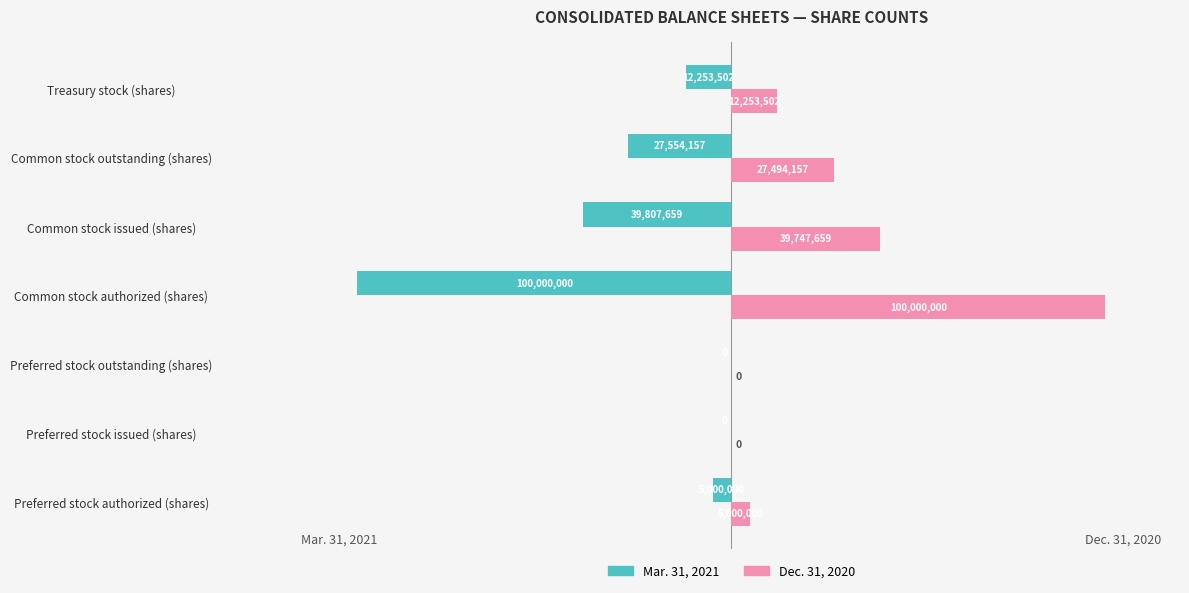

Which series has the largest range (max minus min)?

Mar. 31, 2021